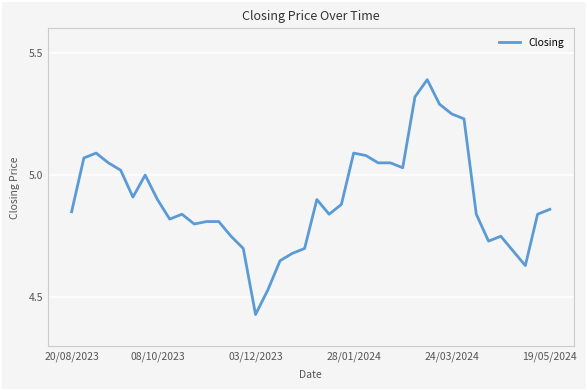

True or false: there are more than 0 points higher than both neighbors.

True